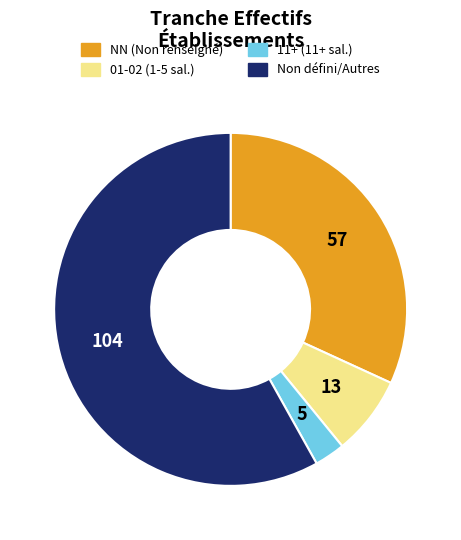

Does any single category account for the majority?

Yes